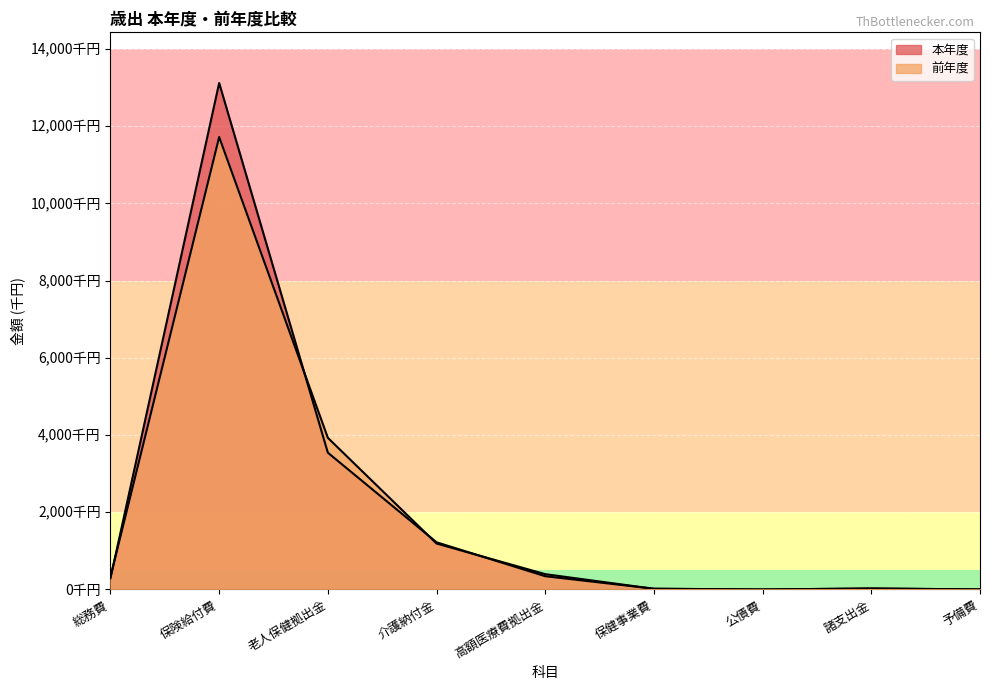

Reading left to right, what are all the values shown in this chart?

本年度: 290098	13120794	3543052	1222118	343600	19494	76	25003	1380
前年度: 327400	11720965	3927993	1189762	396496	17100	76	25003	1380